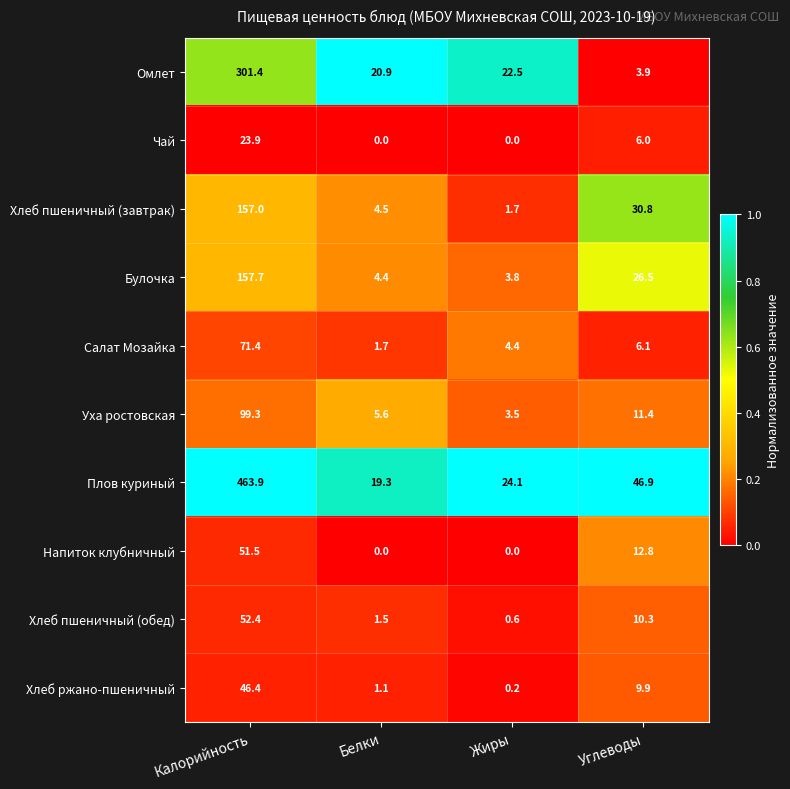

Which series has the largest range (max minus min)?

Плов куриный